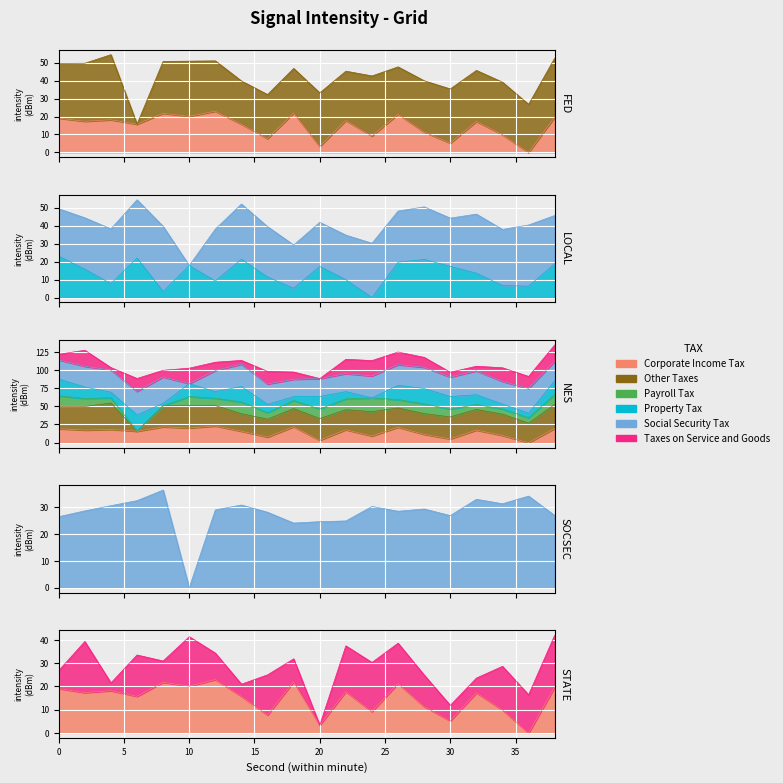

Which has a higher value, 18 or 22?

18